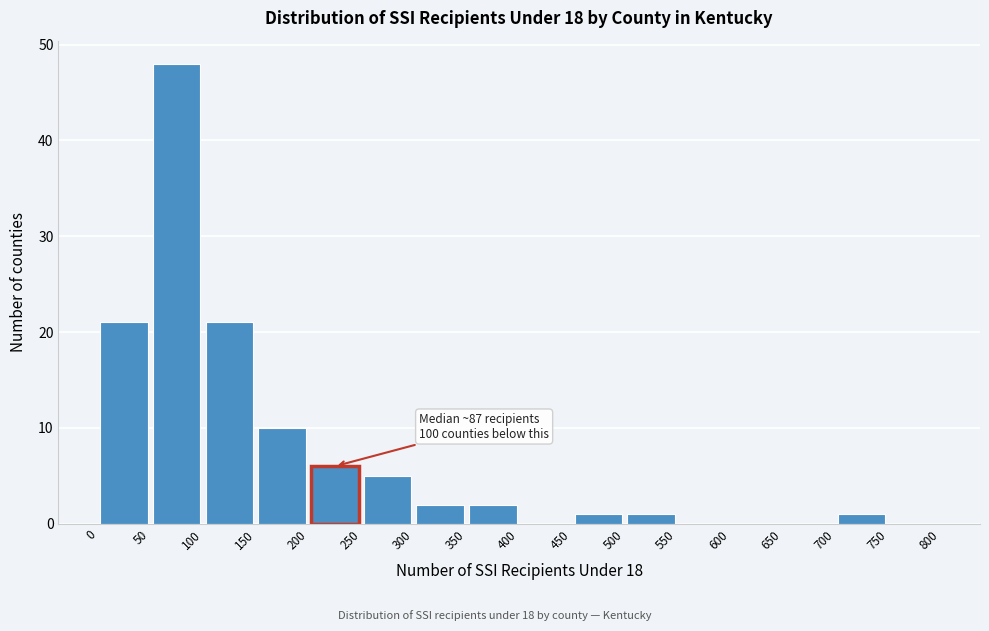

Over which range of the x-axis is the bar tallest?

50 to 100